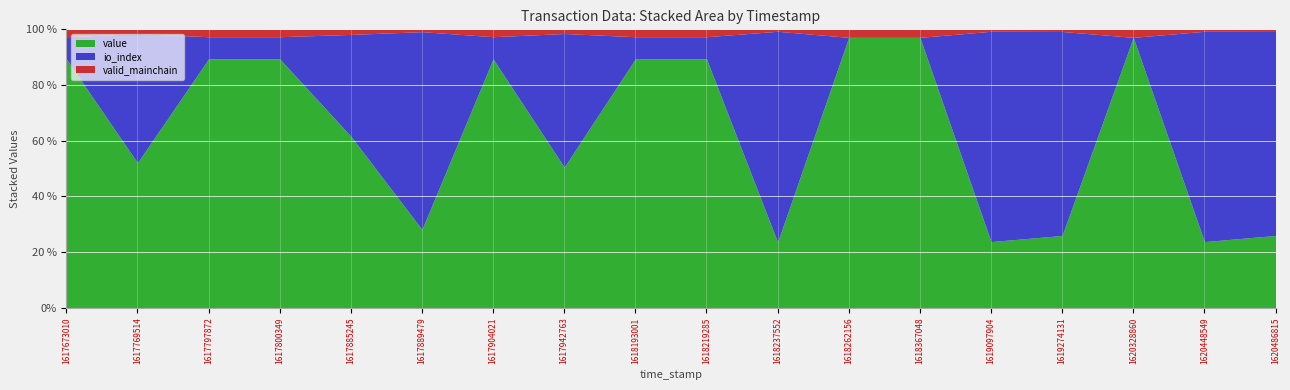

Does the chart display data point markers on the line(s)?

No